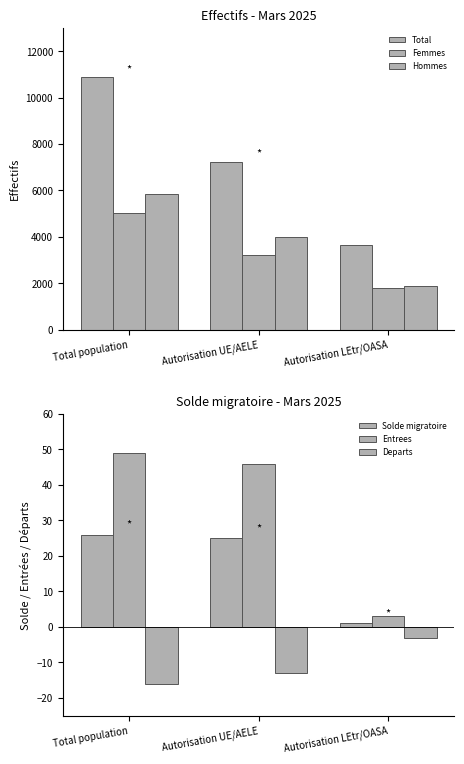

Which series has the largest range (max minus min)?

Total